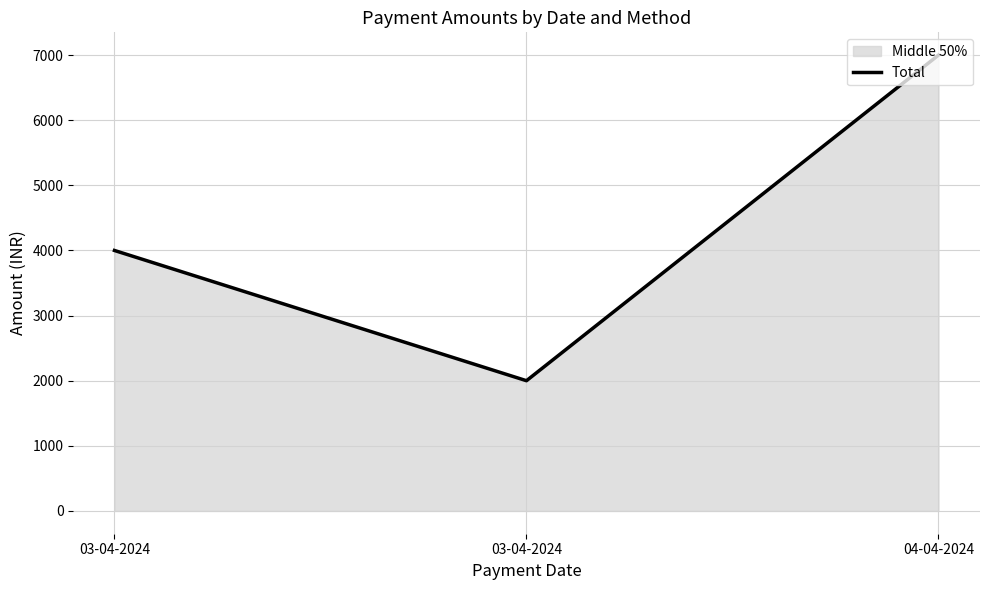

What is the value of the 3rd point from the left?

7000